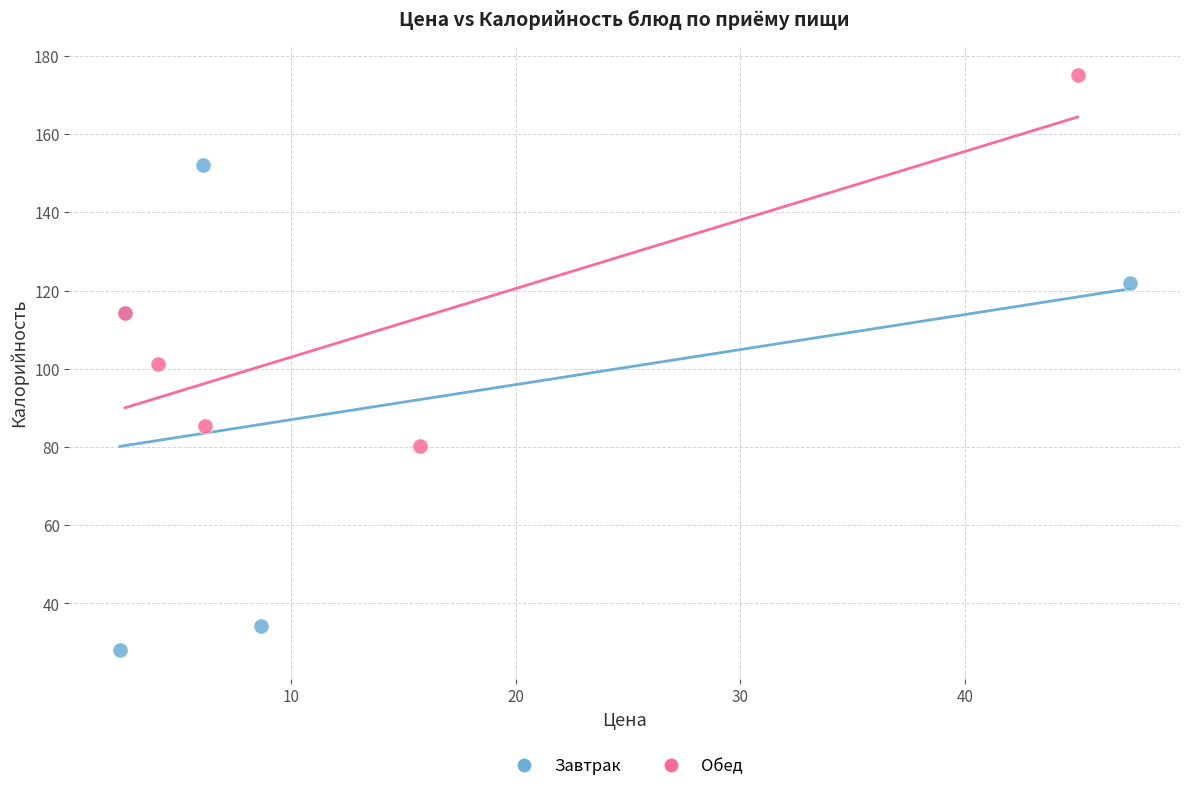

Which series contains the lowest Y value?

Завтрак